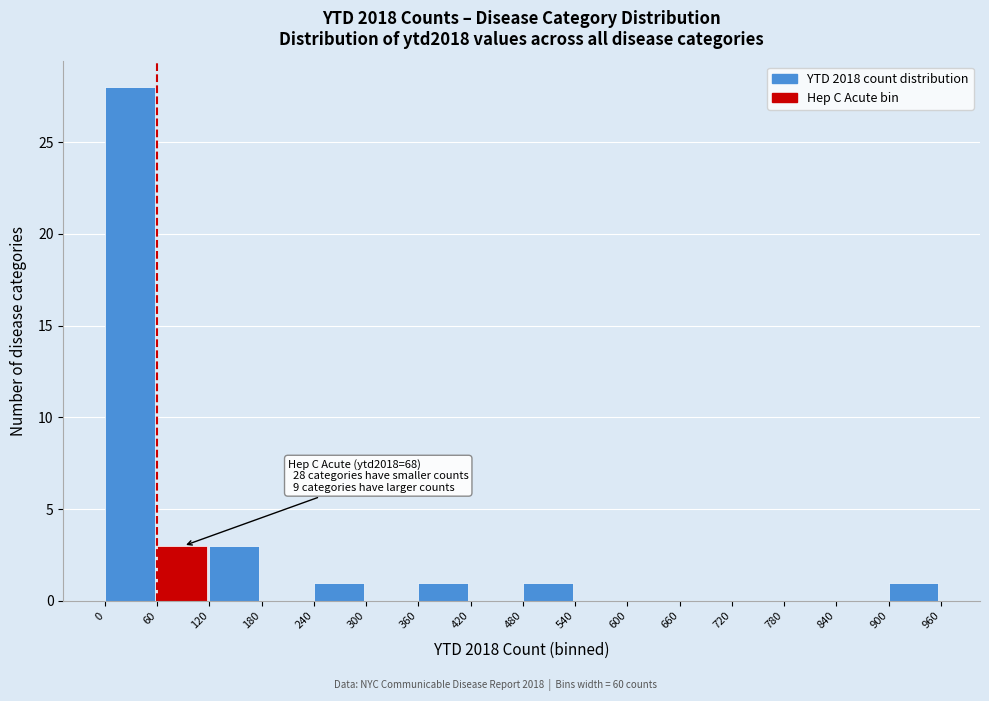

Which range on the x-axis has the tallest bar?

0 to 60